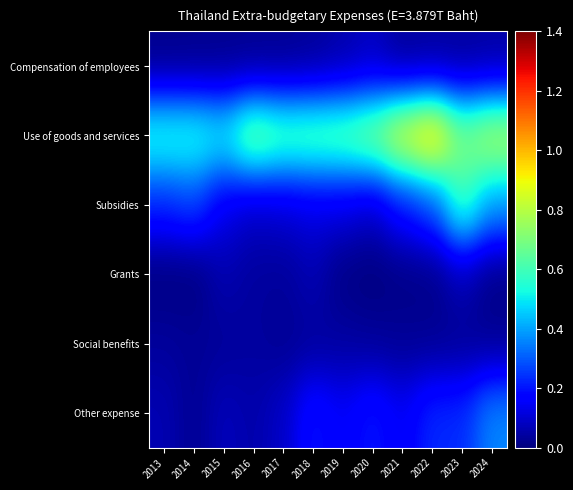

Which label corresponds to the smallest value in the chart?

2013